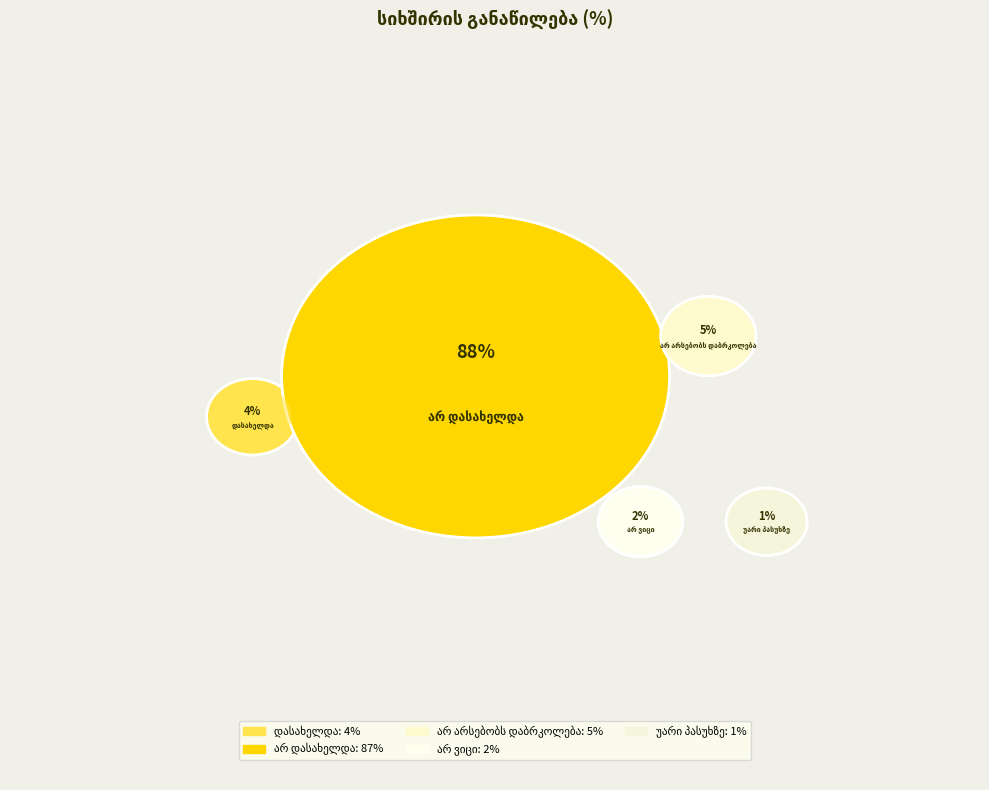

What percentage do არ დასახელდა and დასახელდა together represent?

91.9%